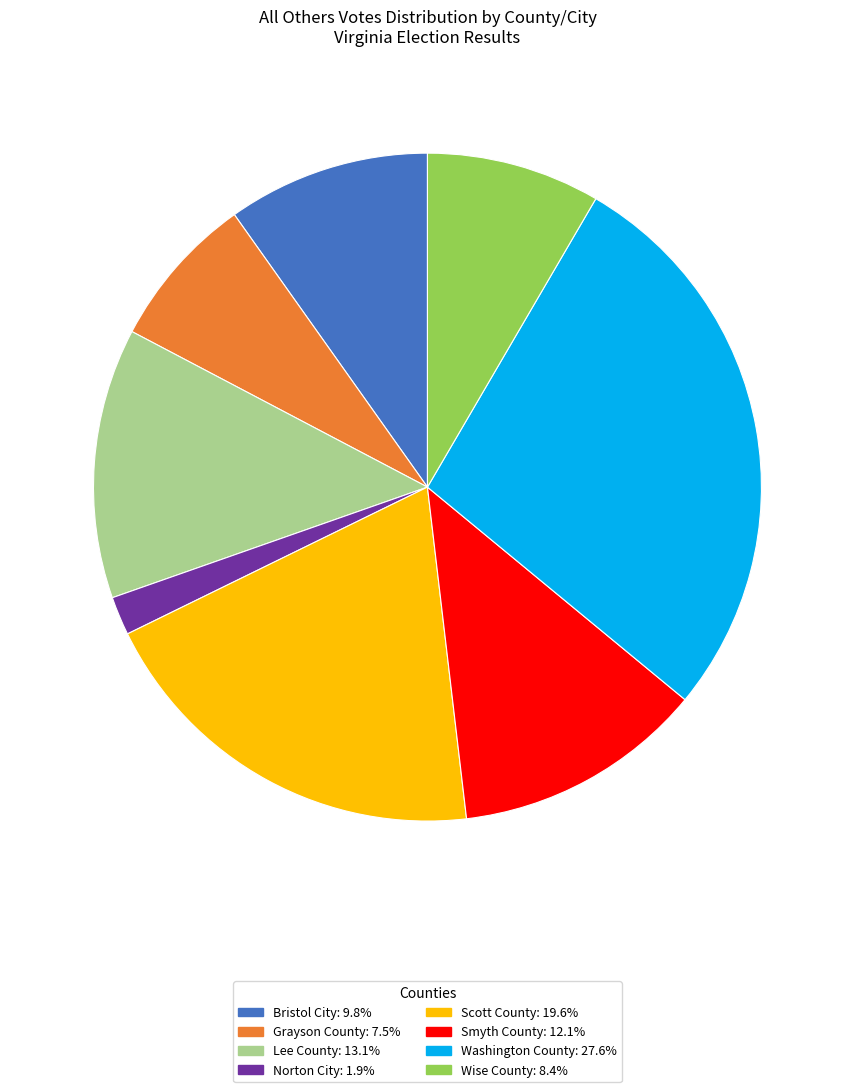

Is the sum of Wise County and Scott County greater than half?

No